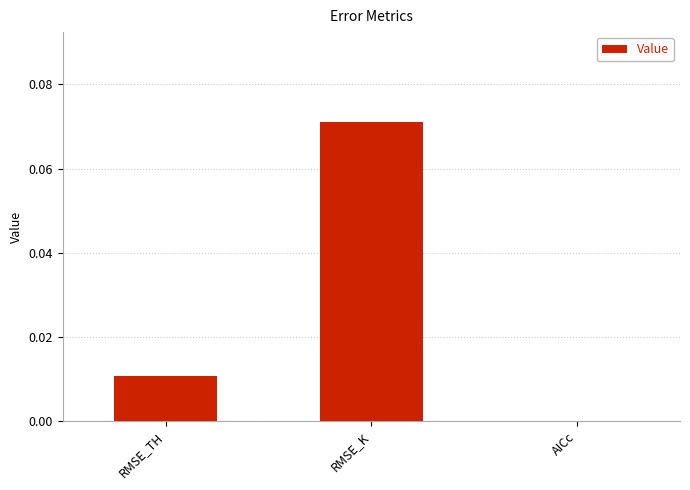

Which has a higher value, RMSE_K or AICc?

RMSE_K